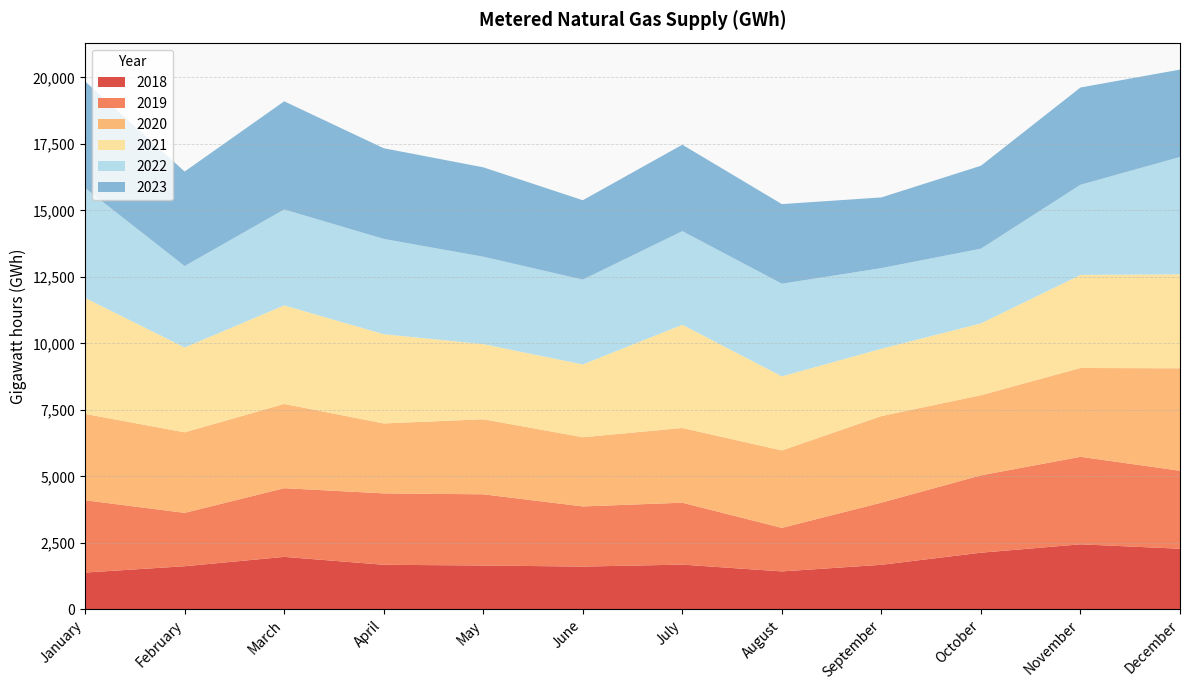

Reading right to left, list all the values displayed in this chart.

2018: December=2277	November=2443	October=2128	September=1673	August=1424	July=1680	June=1606	May=1646	April=1674	March=1971	February=1619	January=1381
2019: December=2933	November=3291	October=2909	September=2337	August=1637	July=2328	June=2262	May=2678	April=2684	March=2583	February=2007	January=2719
2020: December=3852	November=3340	October=3012	September=3255	August=2913	July=2809	June=2602	May=2822	April=2631	March=3168	February=3028	January=3247
2021: December=3534	November=3498	October=2702	September=2532	August=2785	July=3882	June=2737	May=2826	April=3355	March=3706	February=3191	January=4361
2022: December=4412	November=3391	October=2809	September=3032	August=3484	July=3520	June=3190	May=3286	April=3583	March=3607	February=3062	January=4132
2023: December=3286	November=3658	October=3119	September=2659	August=2994	July=3251	June=2985	May=3362	April=3410	March=4067	February=3554	January=4010